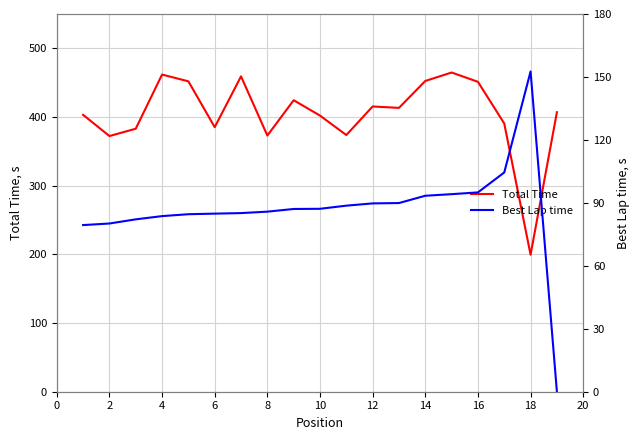

Count the number of data series in this chart.

2